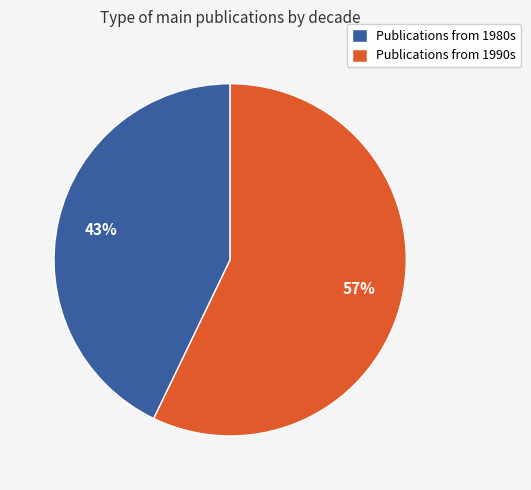

To the nearest percent, what is the average slice percentage?

50%